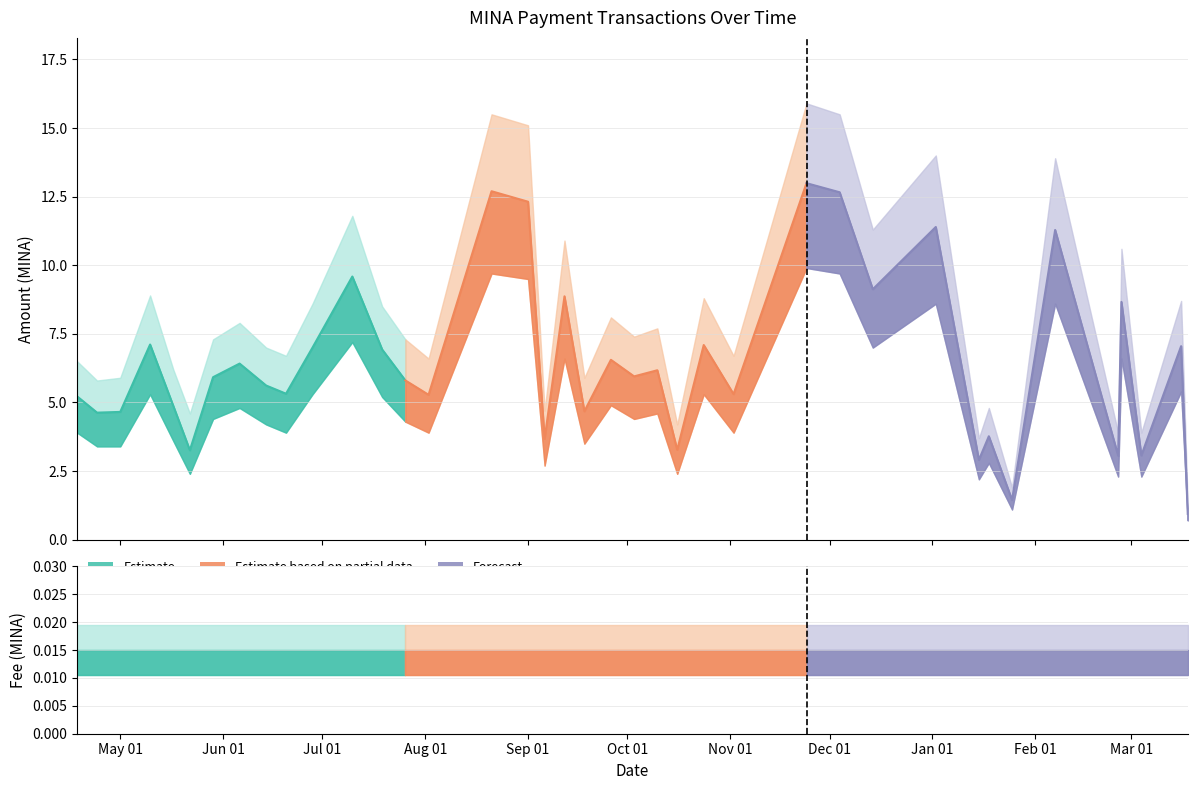

Reading left to right, transcribe all the data shown in this chart.

Amount: 5.2	4.6	4.7	7.1	4.9	3.3	5.9	6.4	5.6	5.3	7.0	9.6	6.9	5.8	5.3	12.7	12.3	3.7	8.9	4.7	6.6	6.0	6.2	3.3	7.1	5.3	13.0	12.7	9.1	11.4	2.9	3.8	1.4	11.3	3.1	8.7	3.1	7.1	0.9
Fee: 0.0	0.0	0.0	0.0	0.0	0.0	0.0	0.0	0.0	0.0	0.0	0.0	0.0	0.0	0.0	0.0	0.0	0.0	0.0	0.0	0.0	0.0	0.0	0.0	0.0	0.0	0.0	0.0	0.0	0.0	0.0	0.0	0.0	0.0	0.0	0.0	0.0	0.0	0.0